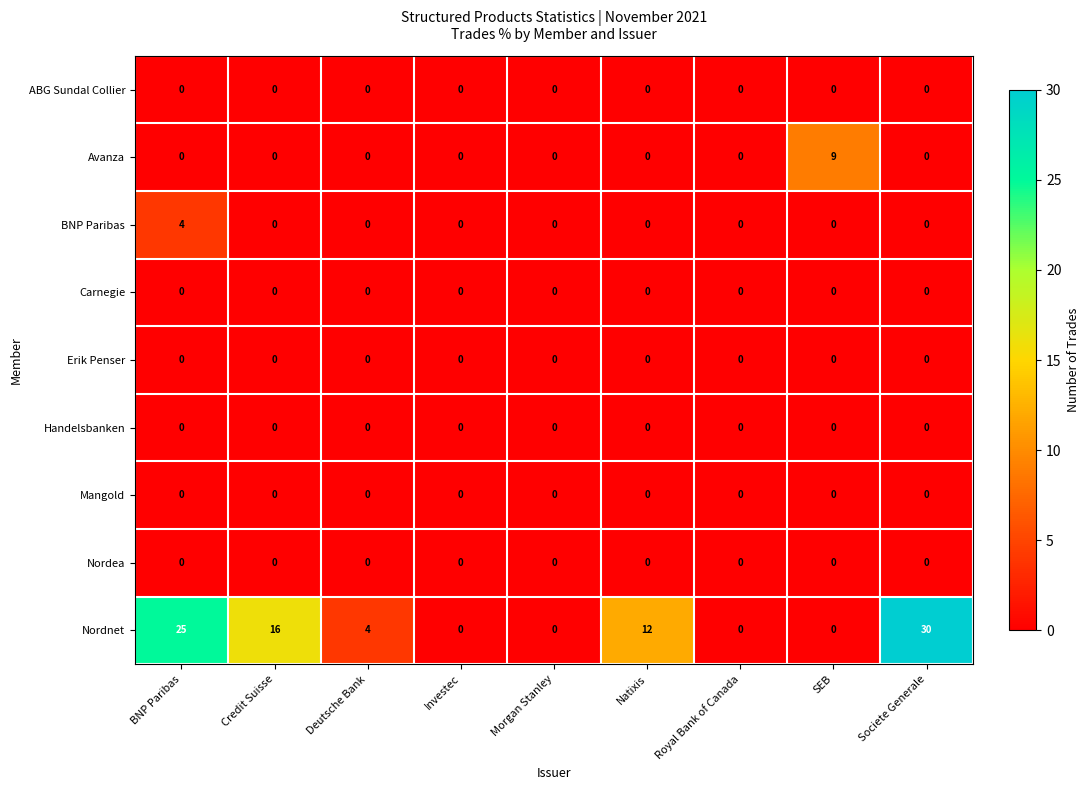

Which series has the largest total across all categories?

Nordnet